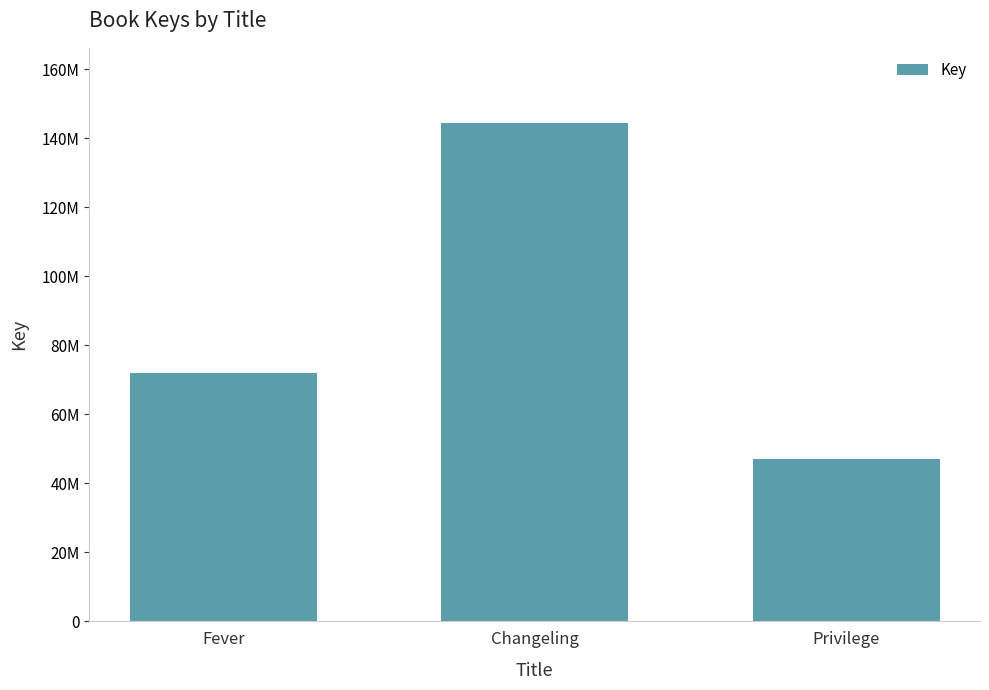

Reading right to left, transcribe all the data shown in this chart.

47063151	144462781	71844843